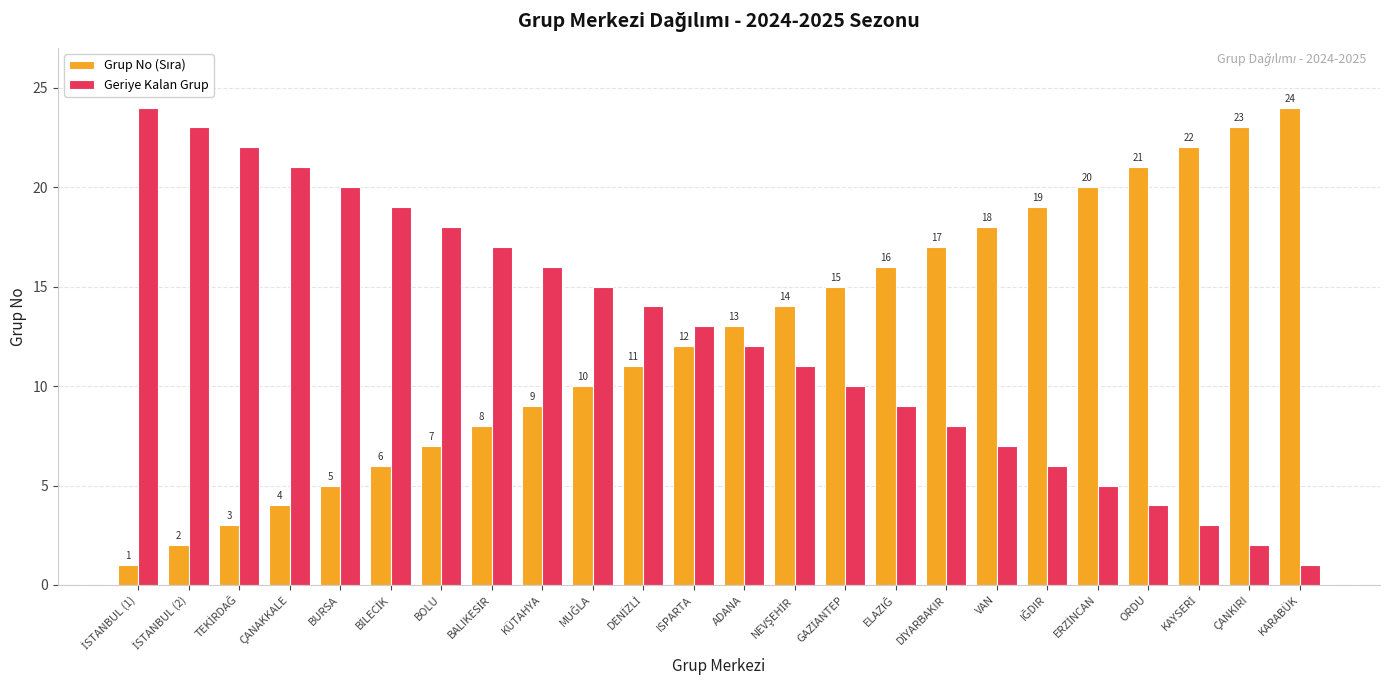

What is the minimum value for Geriye Kalan Grup?

1